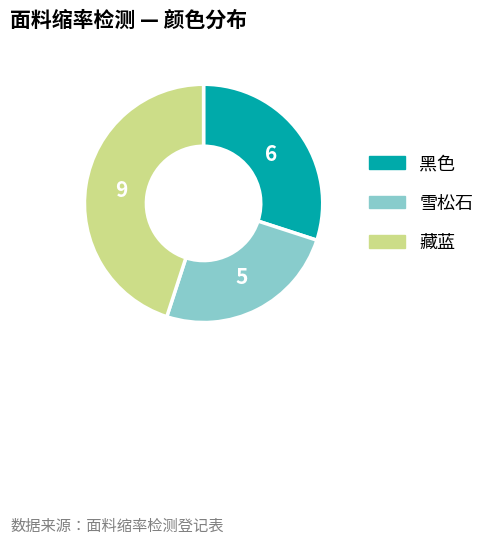

True or false: 黑色 accounts for 30% of the total.

True